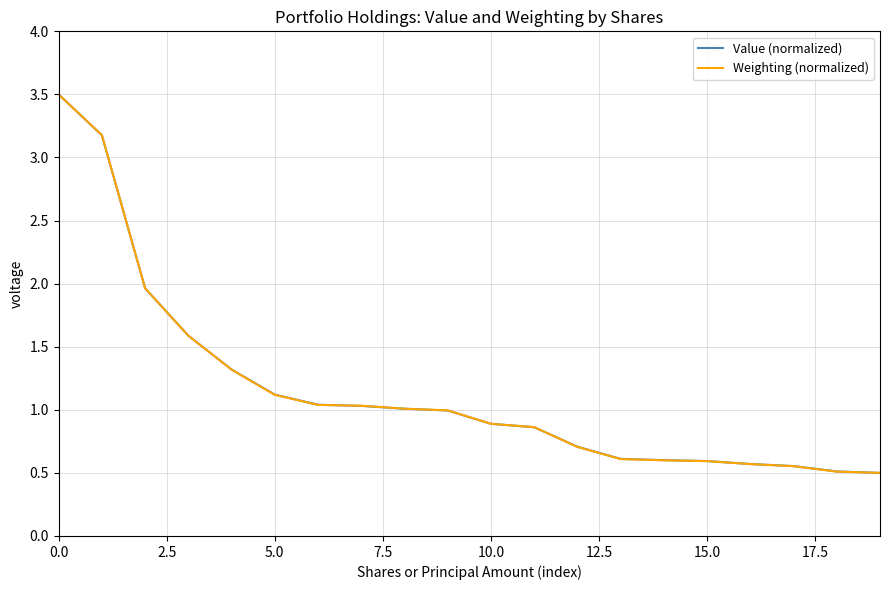

What is the maximum value shown in the chart?

3.5